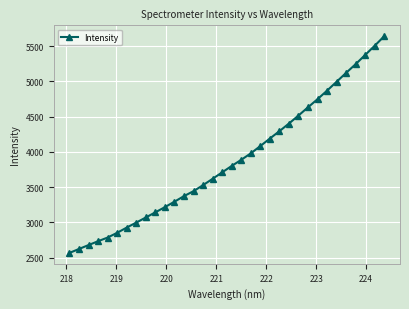

What is the value of the 28th point from the left?

4868.3